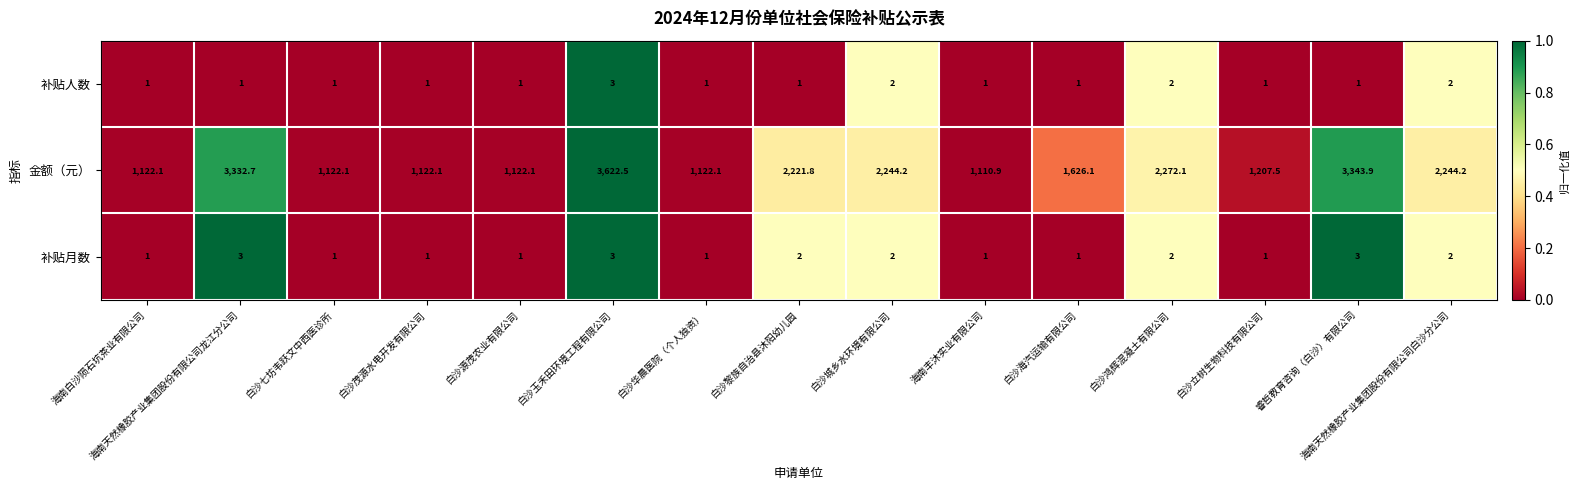

Which series changed the most between 海南白沙陨石坑茶业有限公司 and 白沙城乡水环境有限公司?

金额（元）